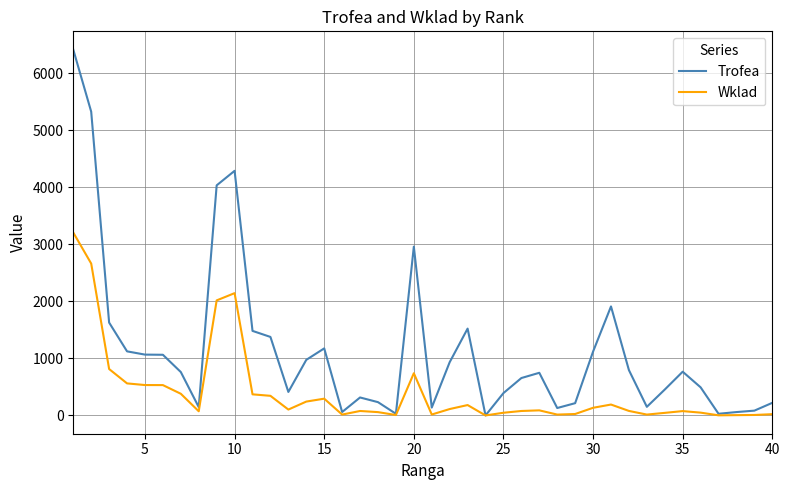

Which series has the largest range (max minus min)?

Trofea